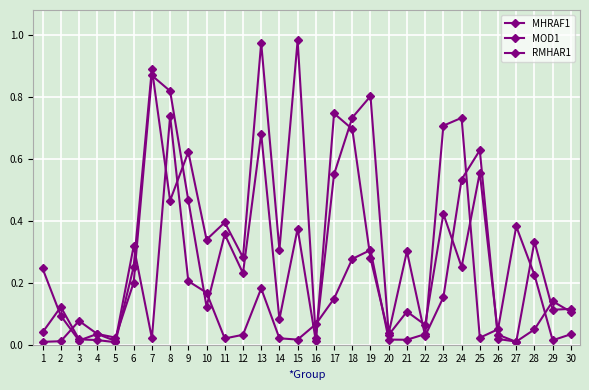

How many lines are shown in the chart?

3